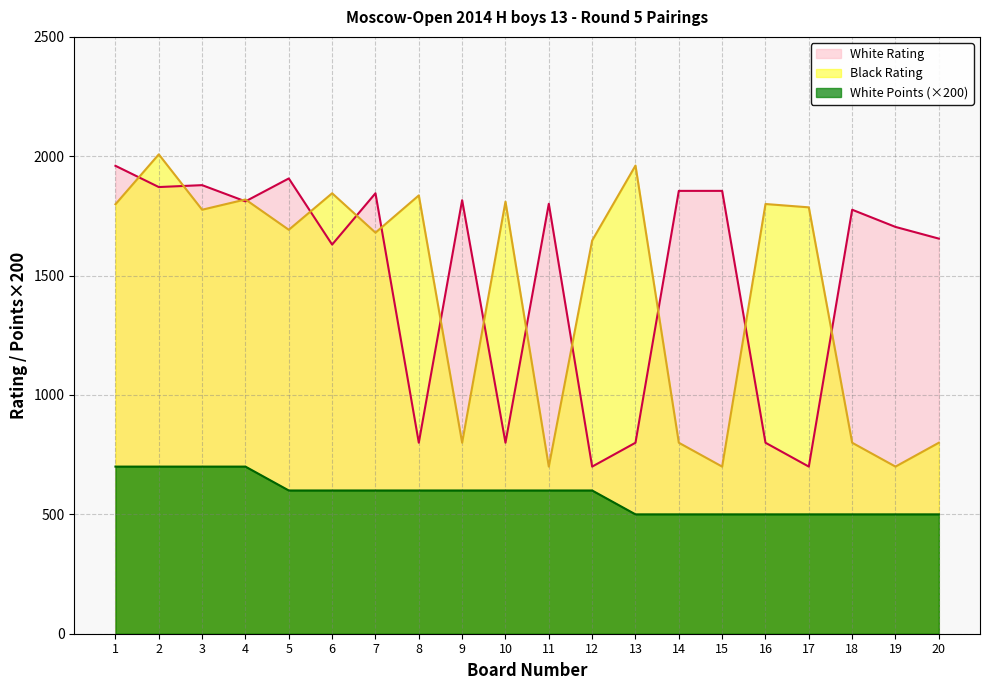

True or false: White Points and Black Rating intersect in this chart.

False